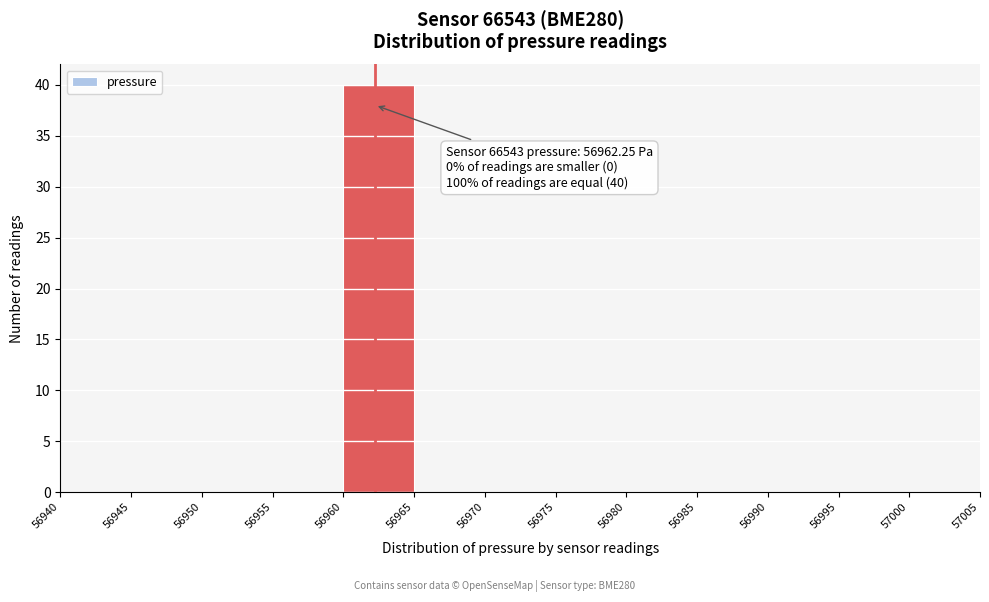

Over which range of the x-axis is the bar tallest?

56960 to 56965